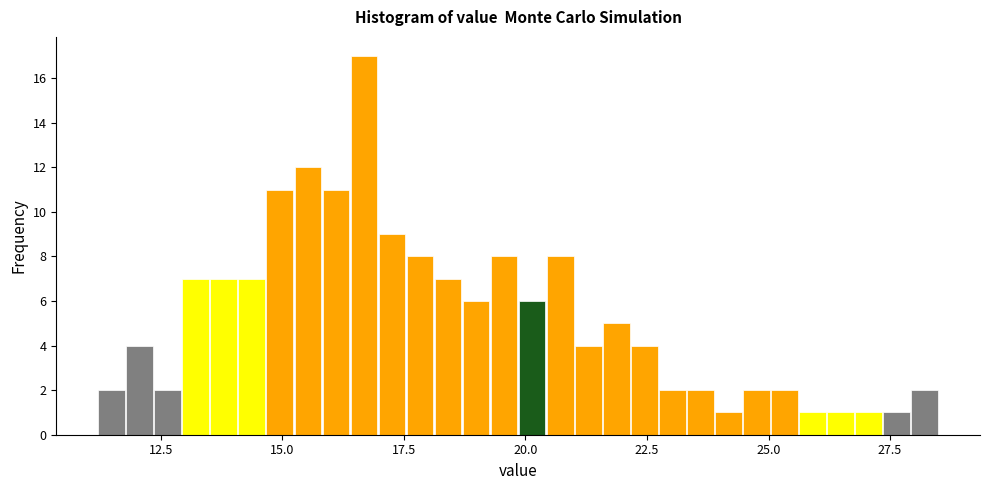

Read against the x-axis, roughly where is the centre of the tallest bar?

16.5